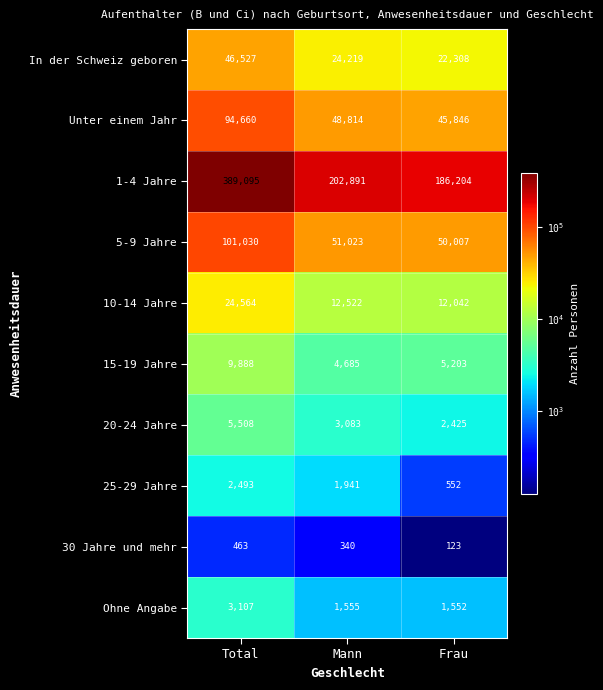

Read the Unter einem Jahr value at Total.

94660